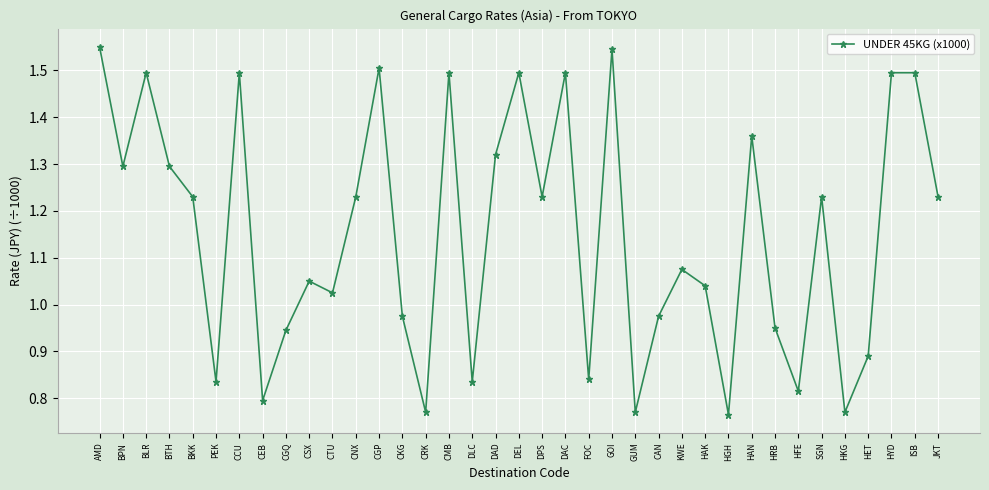

What is the sum of the values at HRB and HKG?

1.7